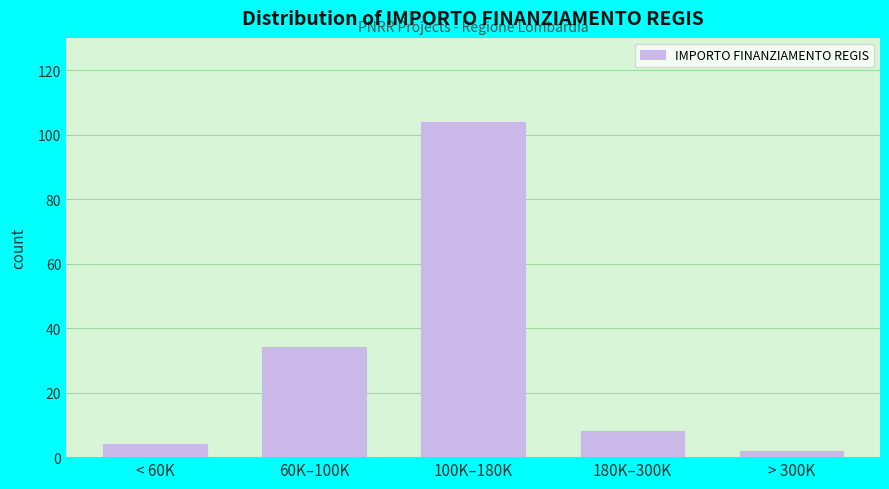

Reading left to right, what are all the values shown in this chart?

4	34	104	8	2